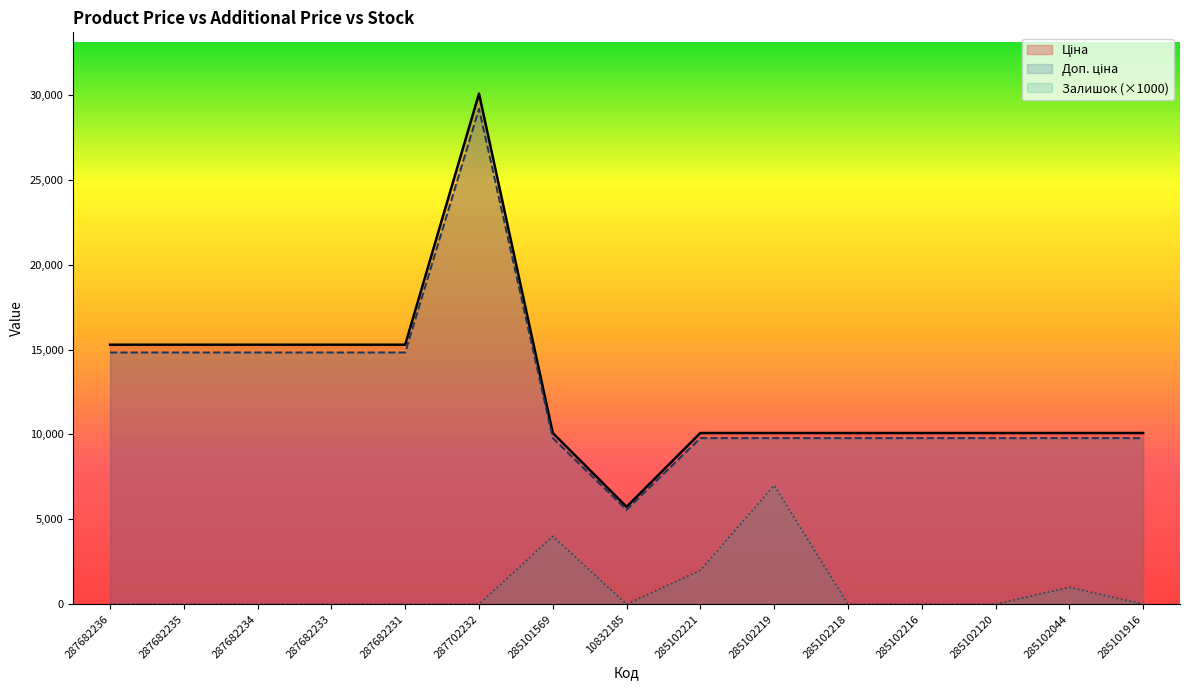

What is the spread (max minus min) of values at 285102120?

10085.8